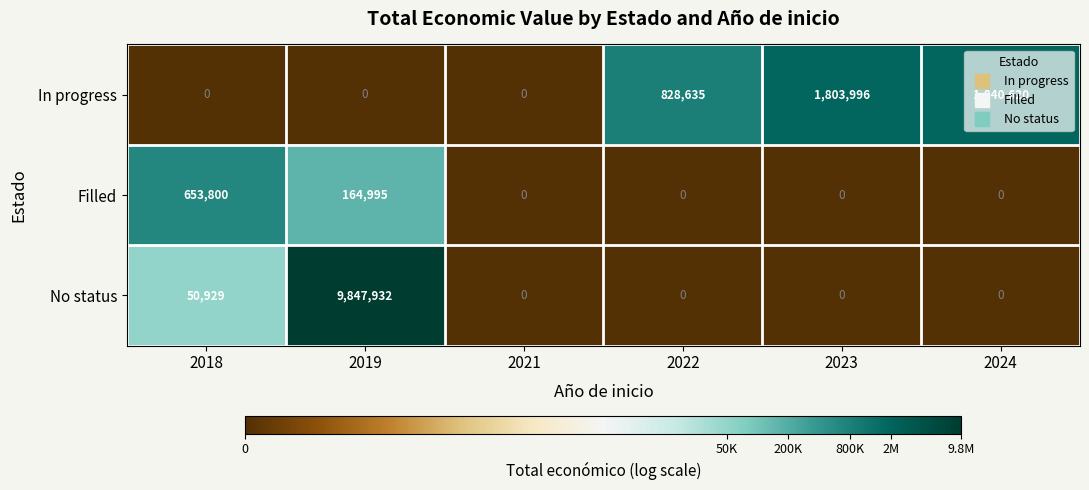

What is the average value of the Filled series?

136466